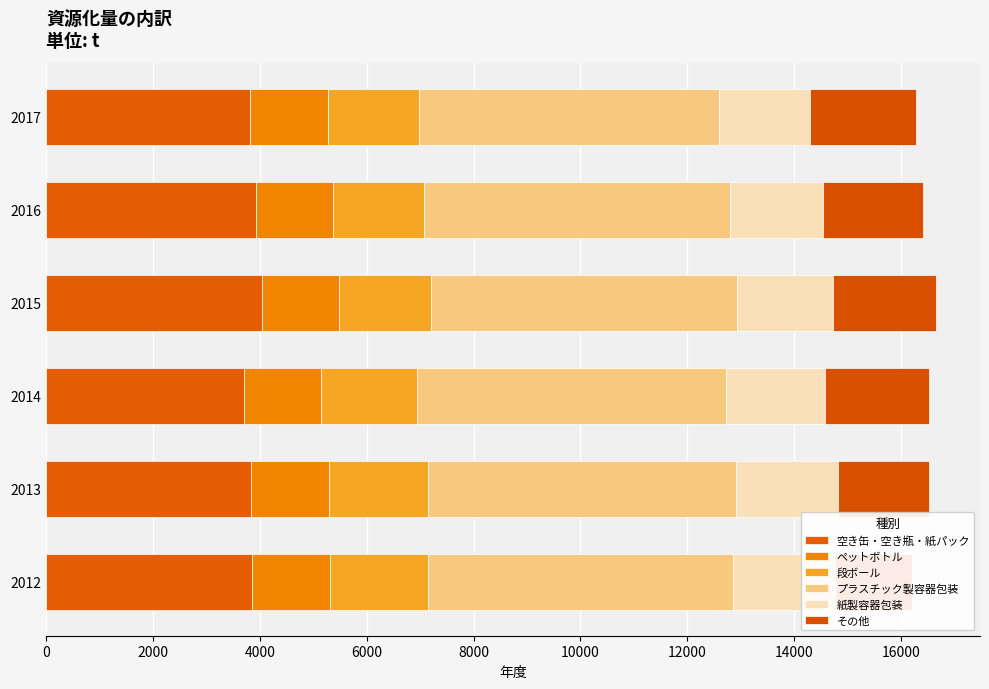

The value of その他 at 2015 is 1921. True or false?

True